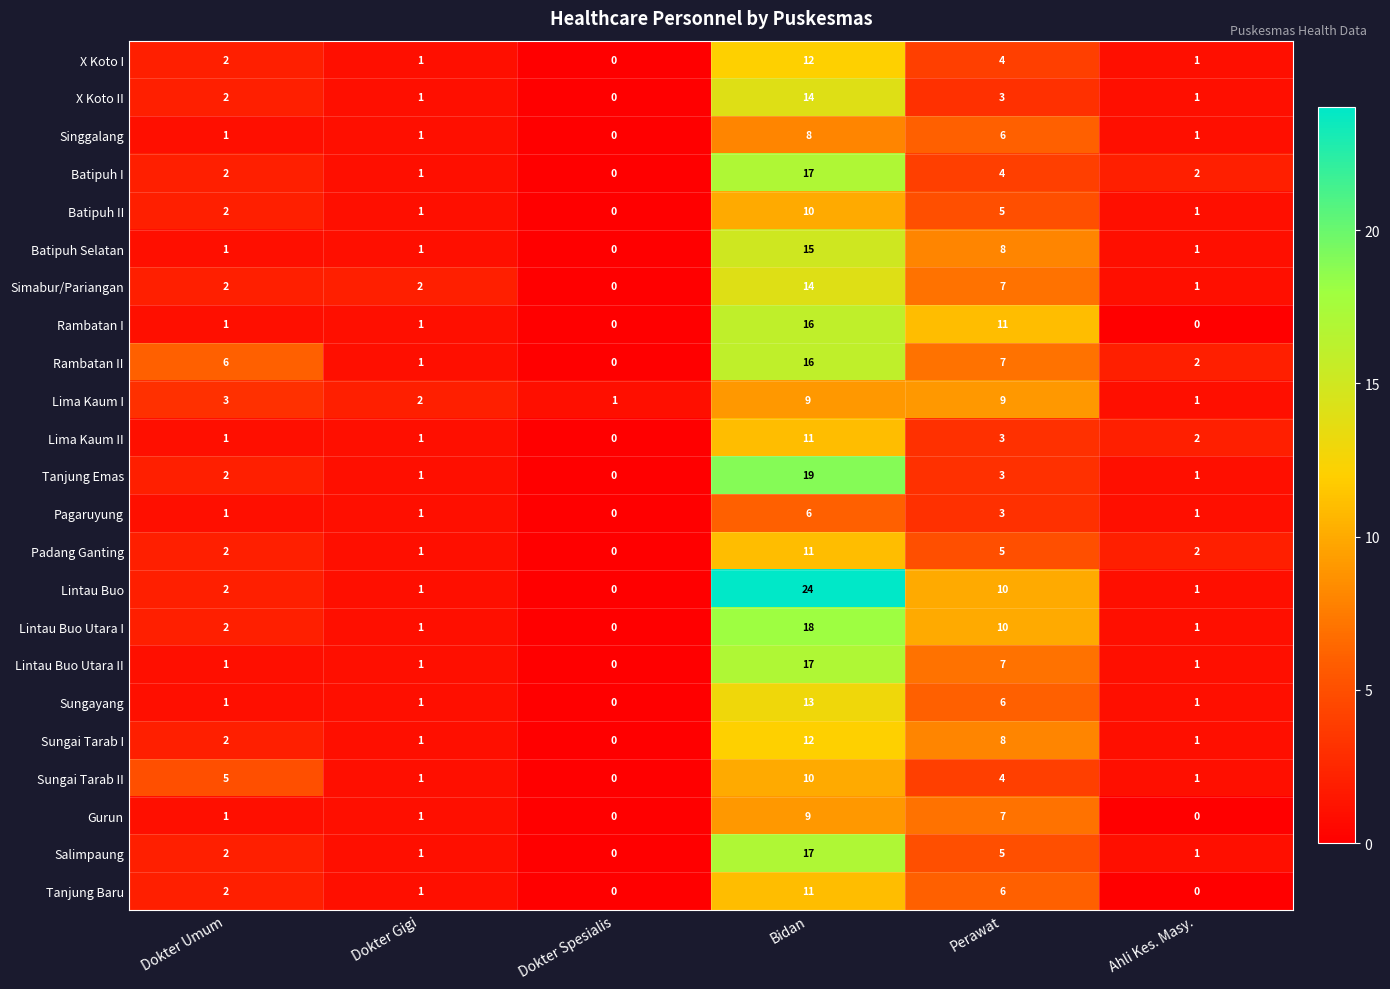

How many distinct data groups are displayed?

23